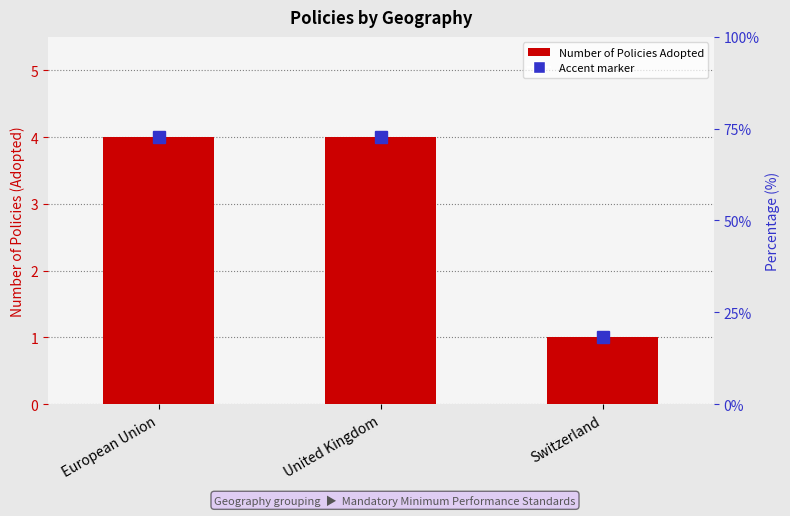

True or false: the data shows 4 at European Union.

True